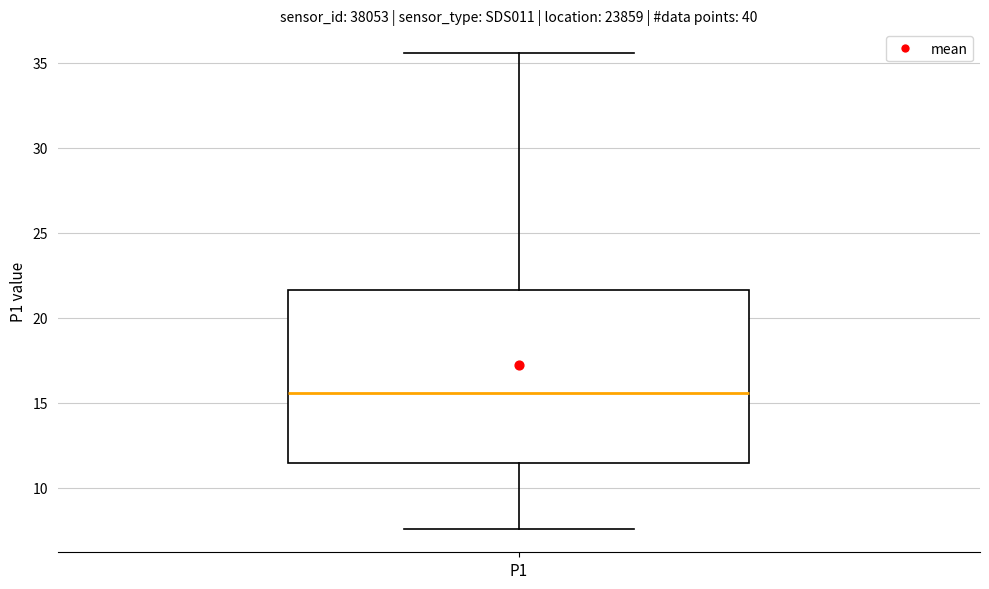

Where does the median line of the box for P1 sit on the y-axis? The values are not printed on the chart, so give them approximately, as read against the axis.

15.5